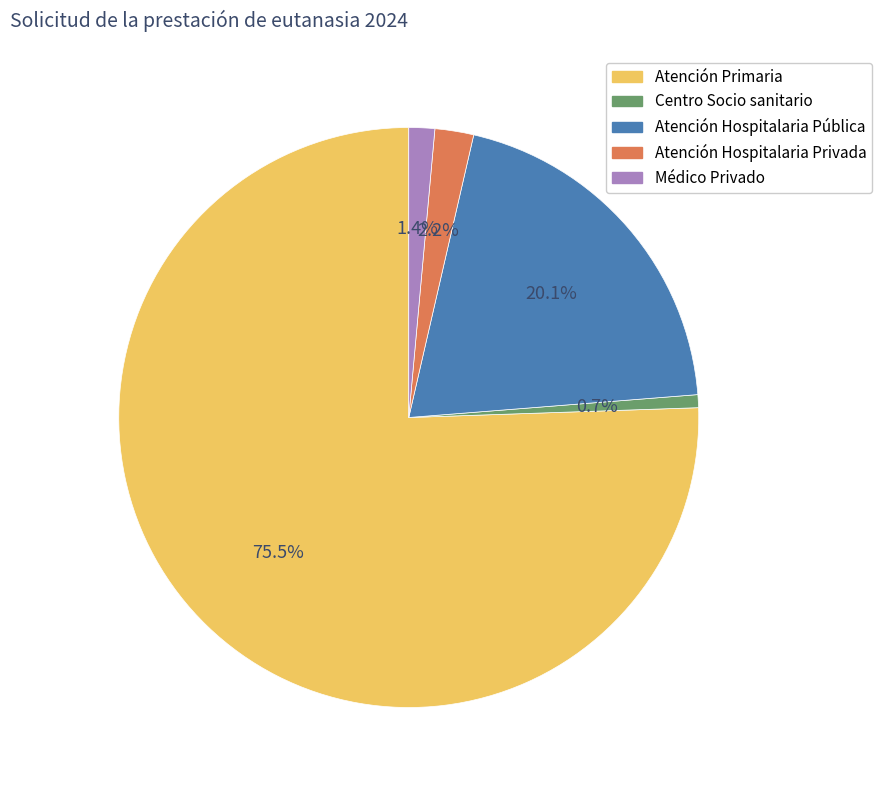

How many slices are in this pie chart?

5